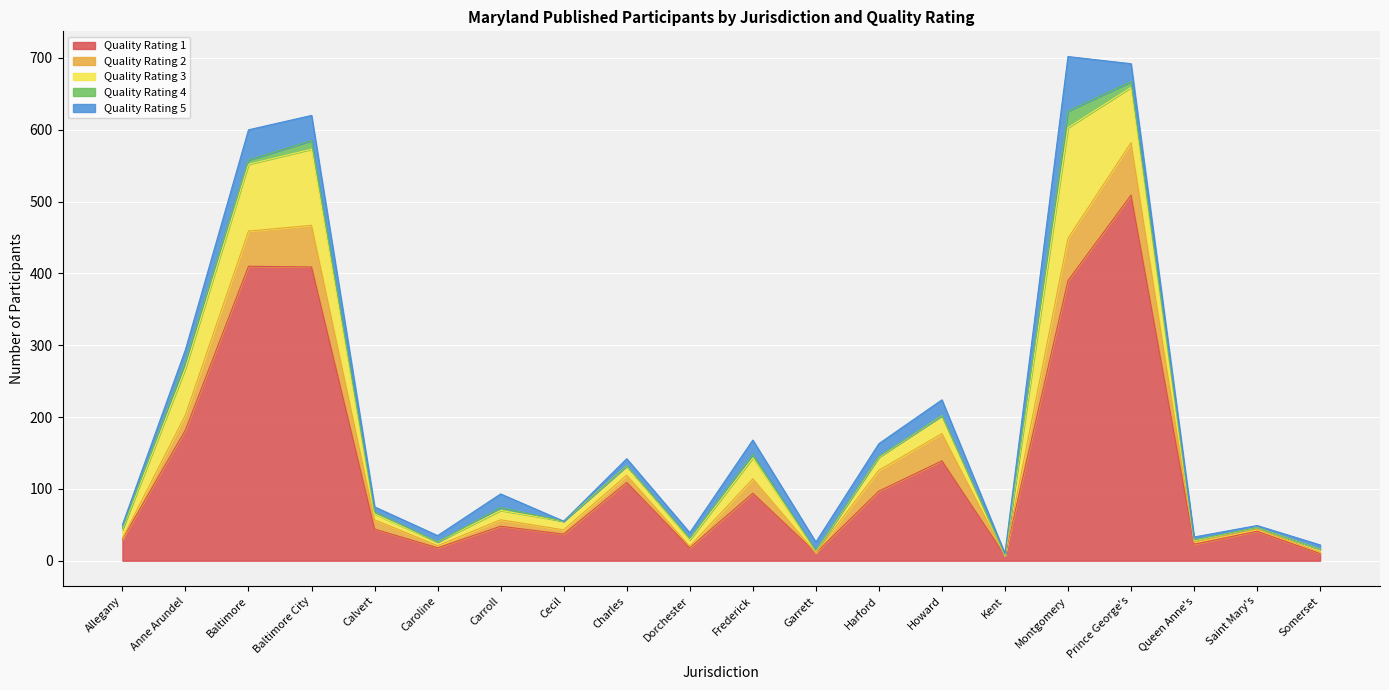

Which series has the widest spread of values?

Quality Rating 1